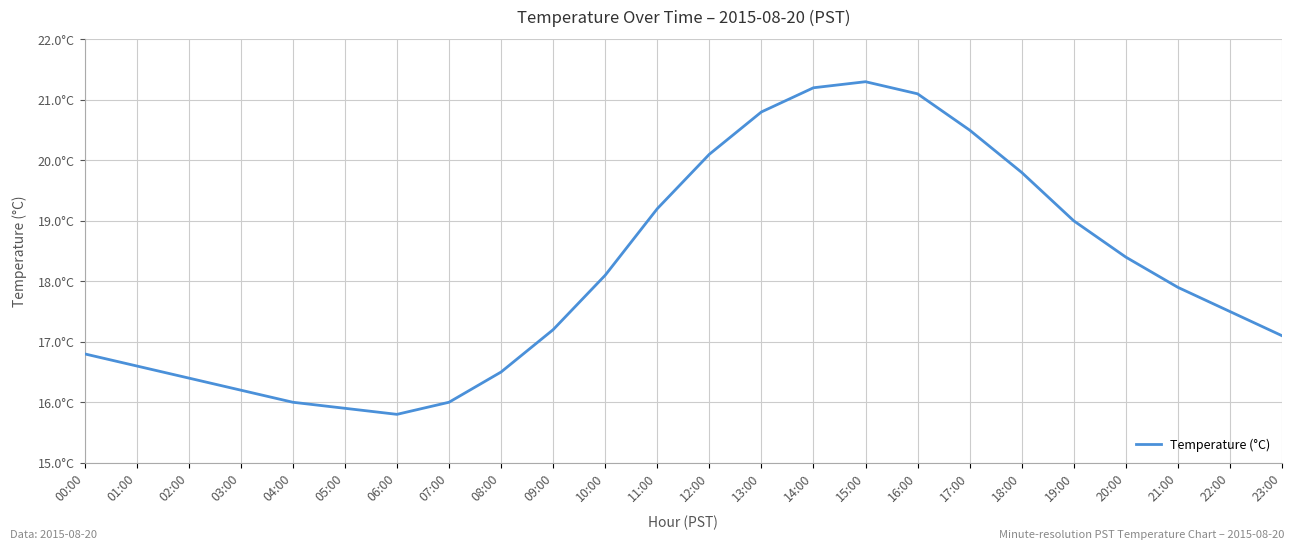

At which category does the chart reach its minimum across all series?

06:00